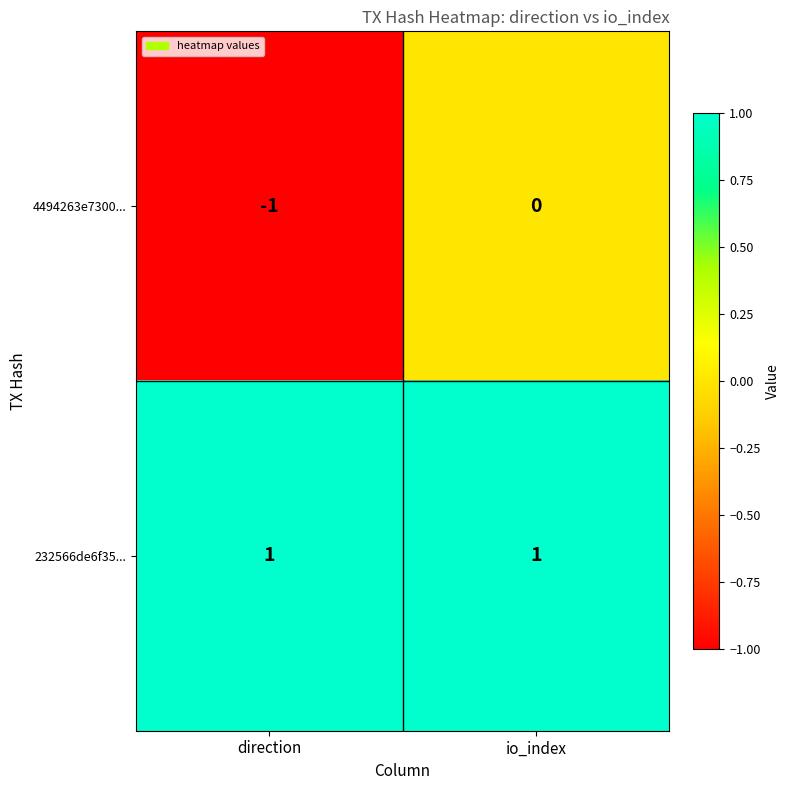

Reading left to right, list all the values displayed in this chart.

4494263e7300...: -1	0
232566de6f35...: 1	1